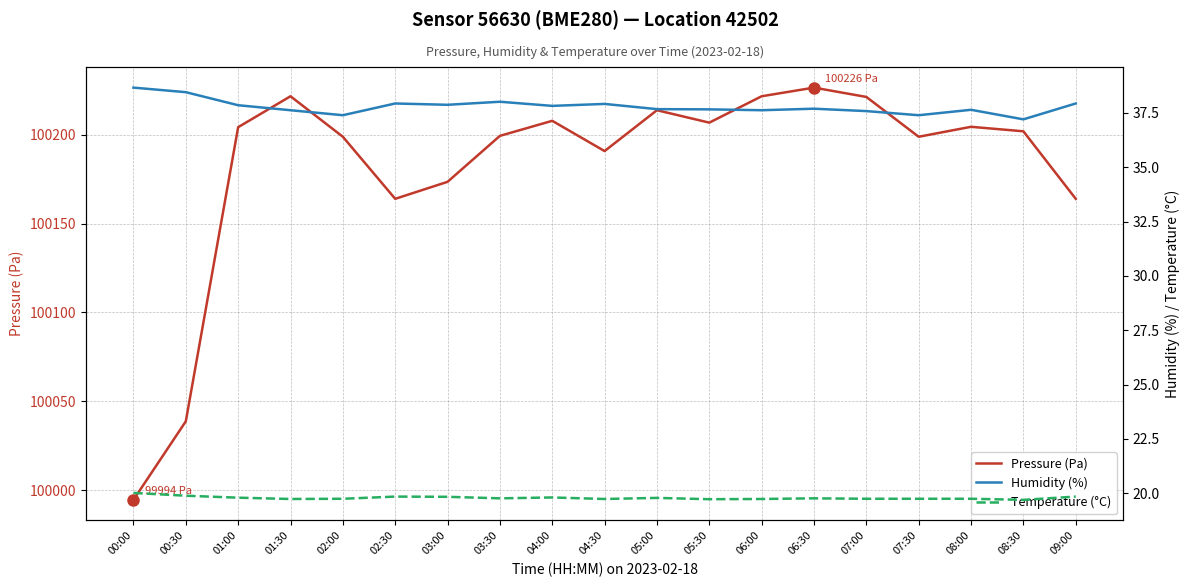

How many data points in Pressure (Pa) are less than 100201?

9